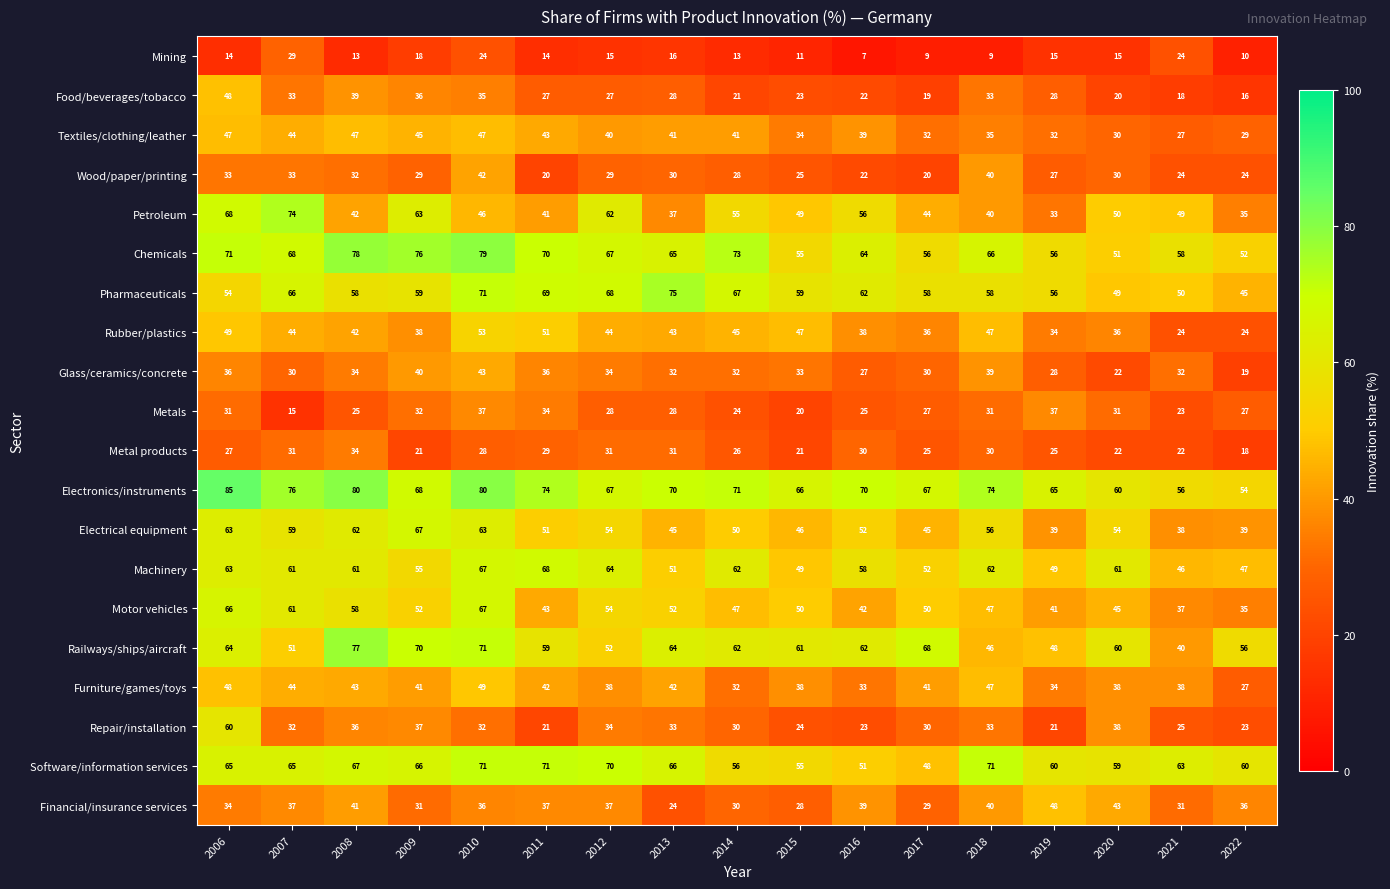

Which series has the widest spread of values?

Petroleum